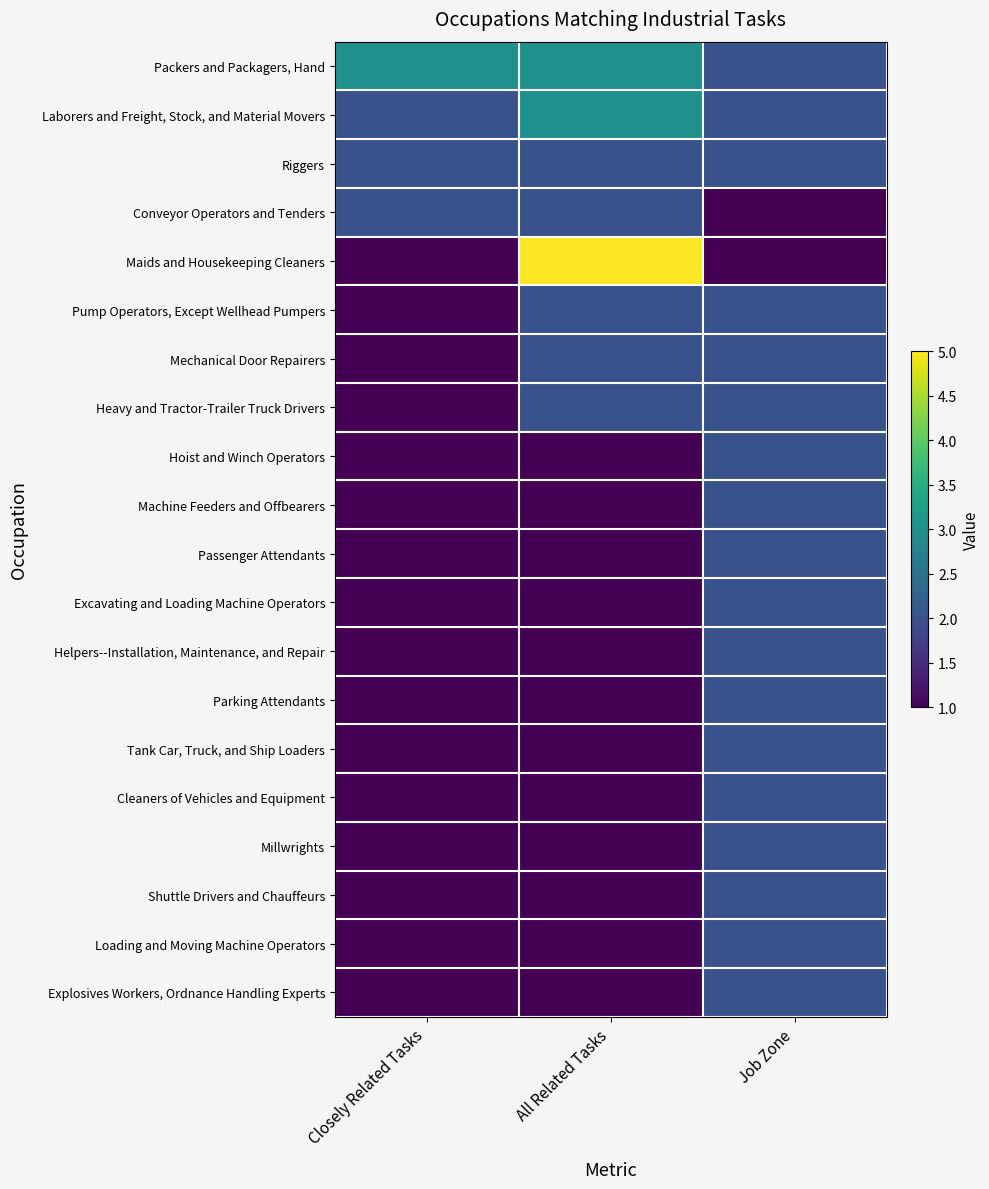

Reading left to right, list all the values displayed in this chart.

Packers and Packagers, Hand: Closely Related Tasks=3	All Related Tasks=3	Job Zone=2
Laborers and Freight, Stock, and Material Movers: Closely Related Tasks=2	All Related Tasks=3	Job Zone=2
Riggers: Closely Related Tasks=2	All Related Tasks=2	Job Zone=2
Conveyor Operators and Tenders: Closely Related Tasks=2	All Related Tasks=2	Job Zone=1
Maids and Housekeeping Cleaners: Closely Related Tasks=1	All Related Tasks=5	Job Zone=1
Pump Operators, Except Wellhead Pumpers: Closely Related Tasks=1	All Related Tasks=2	Job Zone=2
Mechanical Door Repairers: Closely Related Tasks=1	All Related Tasks=2	Job Zone=2
Heavy and Tractor-Trailer Truck Drivers: Closely Related Tasks=1	All Related Tasks=2	Job Zone=2
Hoist and Winch Operators: Closely Related Tasks=1	All Related Tasks=1	Job Zone=2
Machine Feeders and Offbearers: Closely Related Tasks=1	All Related Tasks=1	Job Zone=2
Passenger Attendants: Closely Related Tasks=1	All Related Tasks=1	Job Zone=2
Excavating and Loading Machine Operators: Closely Related Tasks=1	All Related Tasks=1	Job Zone=2
Helpers--Installation, Maintenance, and Repair: Closely Related Tasks=1	All Related Tasks=1	Job Zone=2
Parking Attendants: Closely Related Tasks=1	All Related Tasks=1	Job Zone=2
Tank Car, Truck, and Ship Loaders: Closely Related Tasks=1	All Related Tasks=1	Job Zone=2
Cleaners of Vehicles and Equipment: Closely Related Tasks=1	All Related Tasks=1	Job Zone=2
Millwrights: Closely Related Tasks=1	All Related Tasks=1	Job Zone=2
Shuttle Drivers and Chauffeurs: Closely Related Tasks=1	All Related Tasks=1	Job Zone=2
Loading and Moving Machine Operators: Closely Related Tasks=1	All Related Tasks=1	Job Zone=2
Explosives Workers, Ordnance Handling Experts: Closely Related Tasks=1	All Related Tasks=1	Job Zone=2